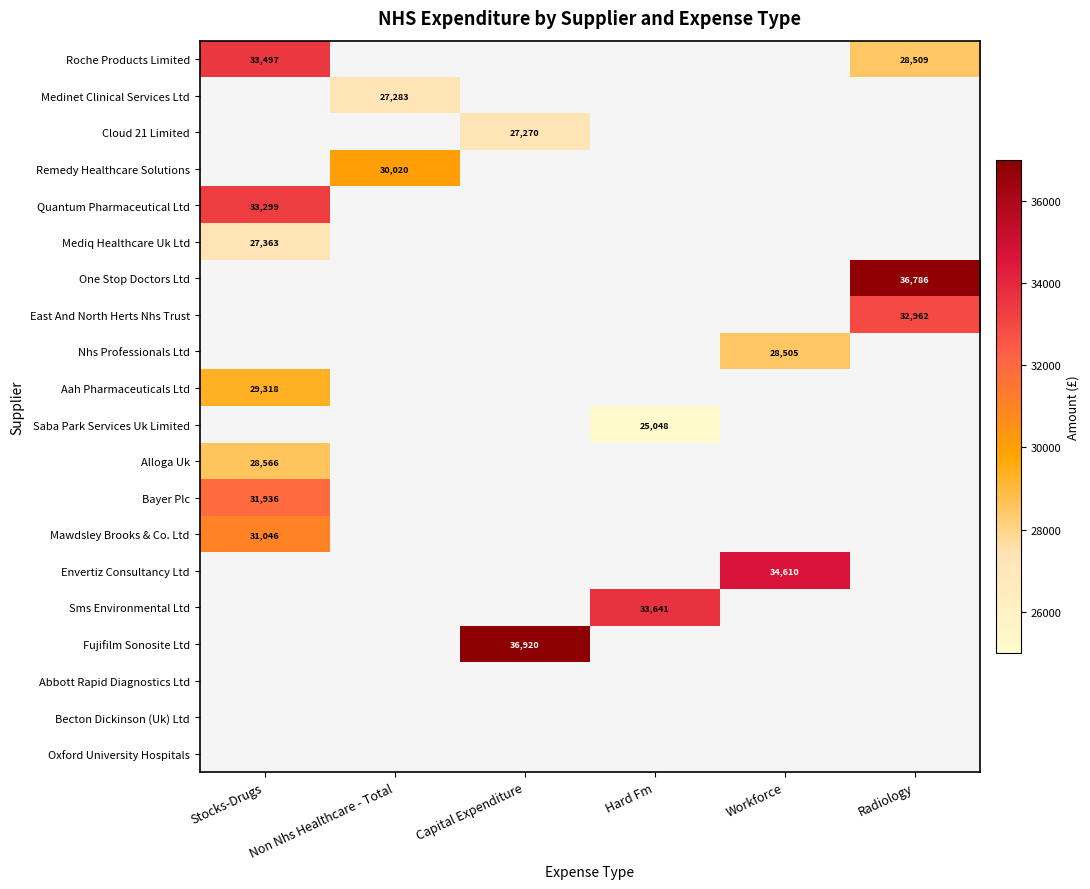

The Mawdsley Brooks & Co. Ltd series shows 31046 at Stocks-Drugs. True or false?

True